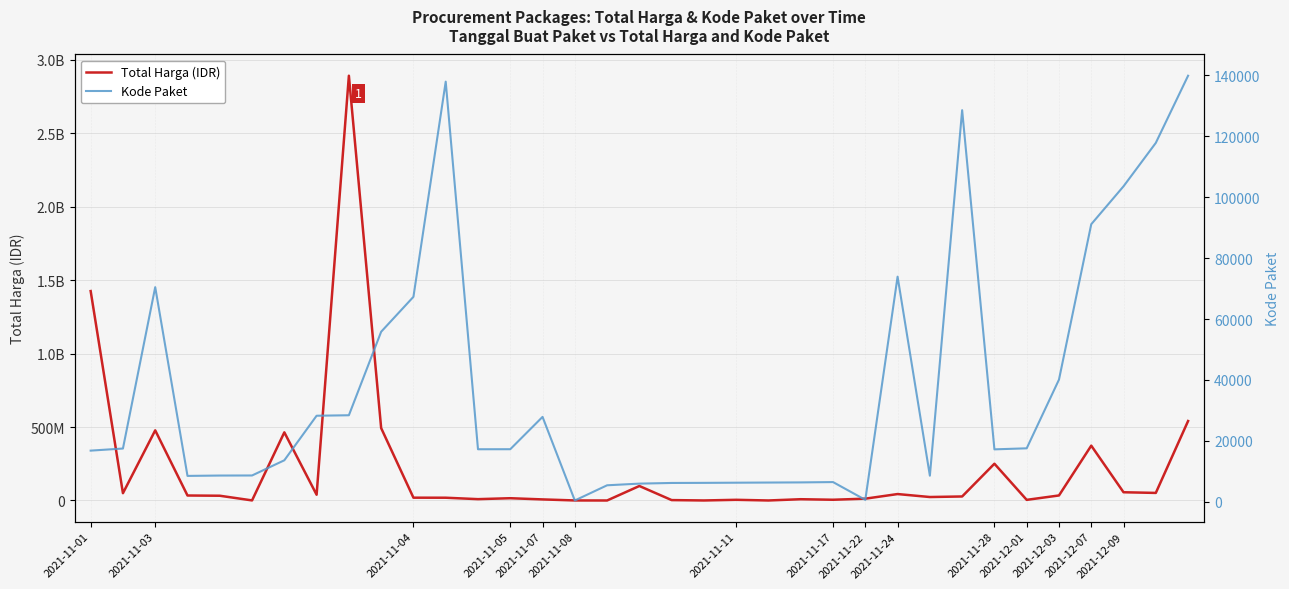

Where does the Kode Paket series first go above 17272?

2021-11-03